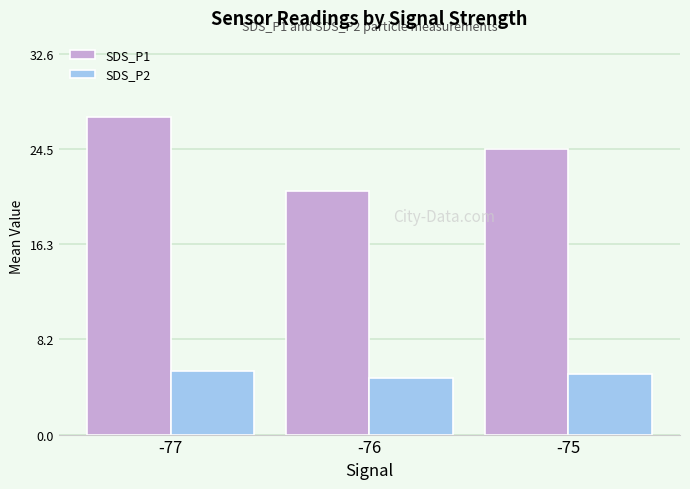

How many values in the SDS_P1 series exceed 24?

2